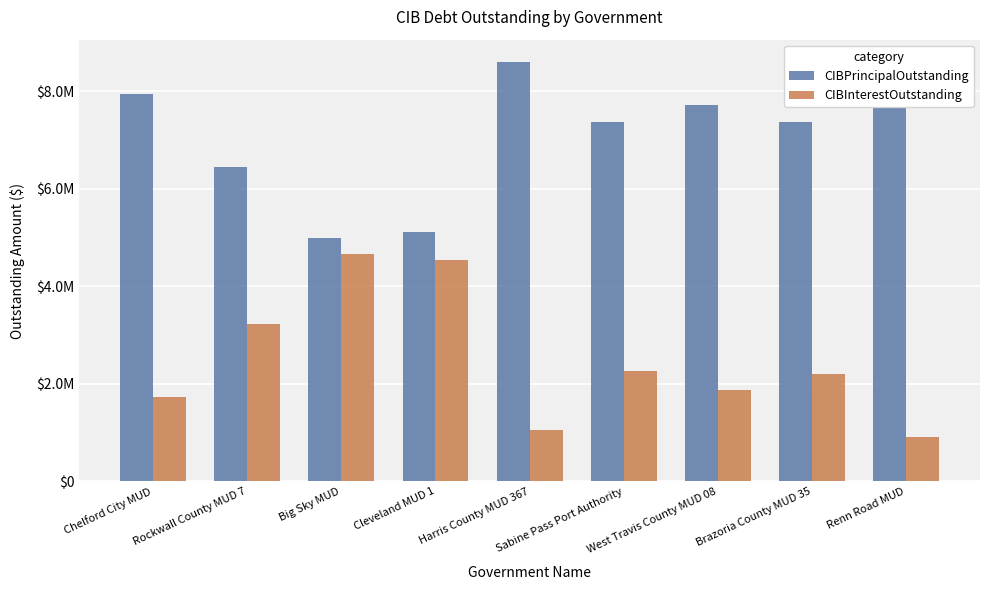

Which label corresponds to the largest value in the chart?

Renn Road MUD